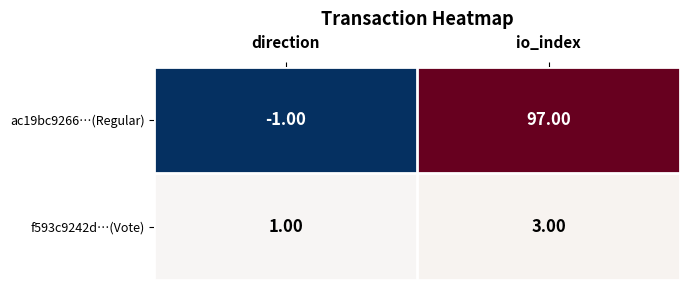

At how many categories does at least one series exceed 10?

1